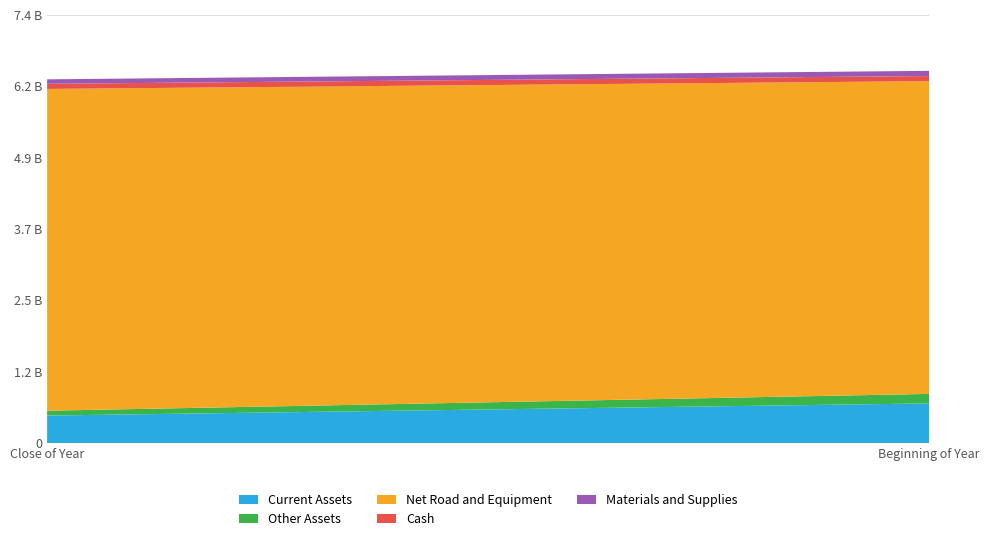

Reading left to right, what are all the values shown in this chart?

Current Assets: Close of Year=475591	Beginning of Year=685673
Other Assets: Close of Year=83668	Beginning of Year=163941
Net Road and Equipment: Close of Year=5558585	Beginning of Year=5403140
Cash: Close of Year=88512	Beginning of Year=88434
Materials and Supplies: Close of Year=77497	Beginning of Year=89655